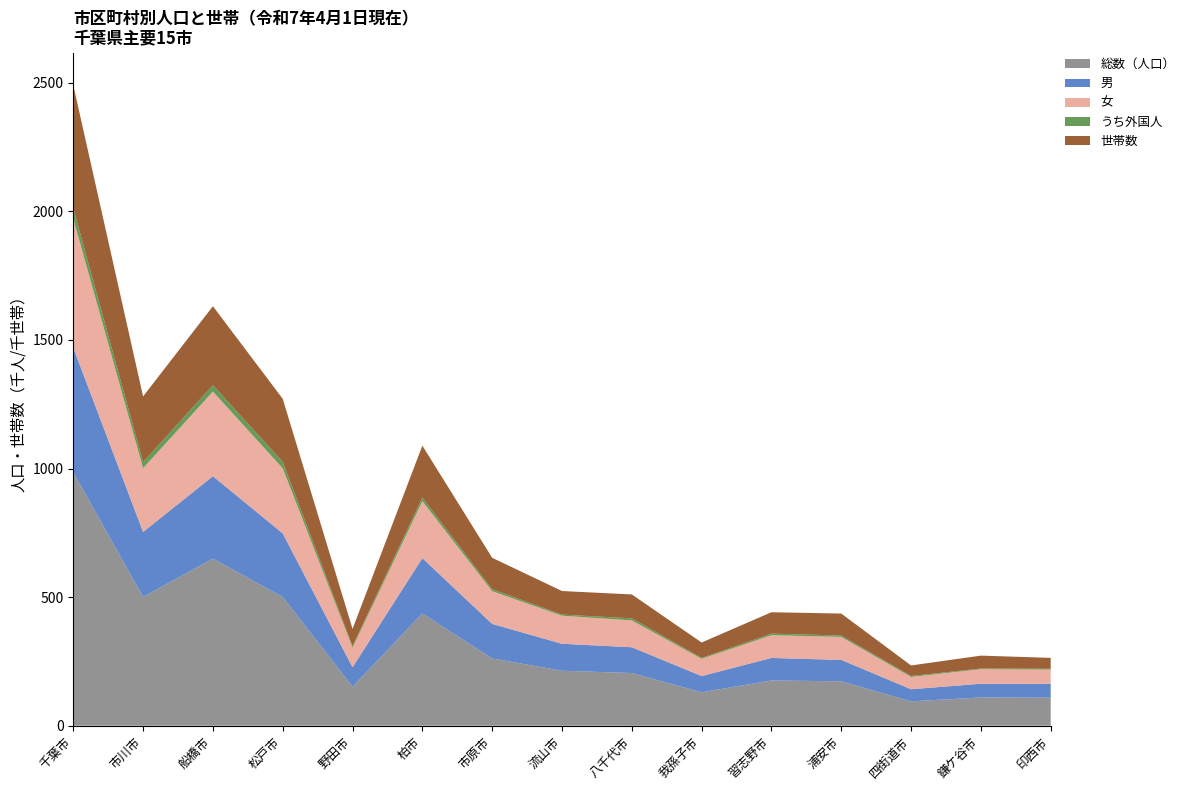

Reading right to left, transcribe all the data shown in this chart.

総数（人口）: 109050	109847	94798	172648	175948	130010	204781	213816	261538	436545	151733	500373	649493	500648	985335
男: 53756	53364	47030	83353	87546	63128	100370	104860	134377	215145	75681	247330	320659	252720	484432
女: 55294	56483	47768	89295	88402	66882	104411	108956	127161	221400	76052	253043	328834	247928	500903
うち外国人: 3323	2610	3708	5483	6137	3615	8040	4346	7583	13779	5653	24797	24978	23392	40672
世帯数: 42412	50217	40976	85314	83163	59865	92785	91714	122143	201923	67293	245385	306920	255637	478920